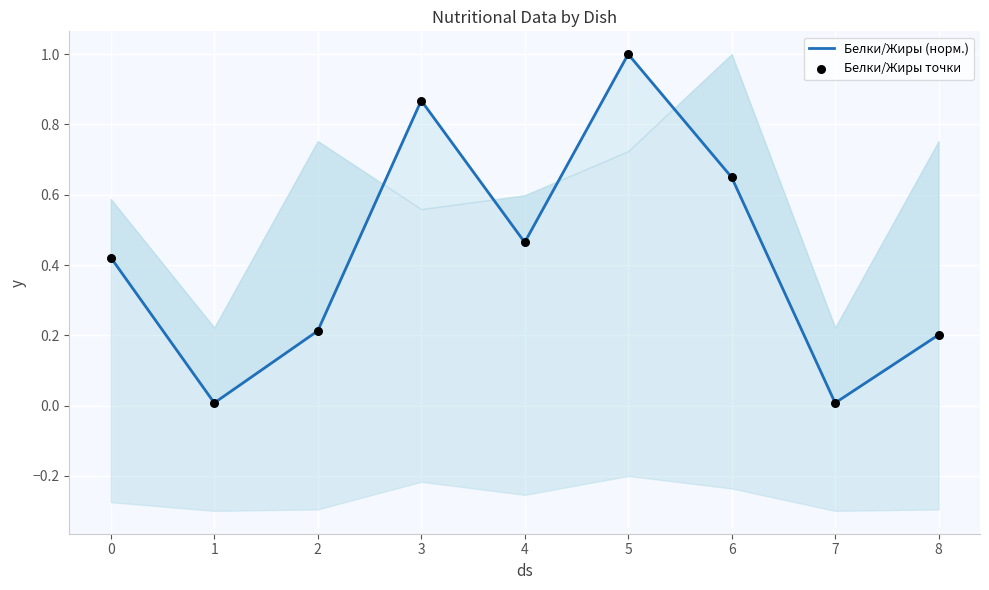

Which series has the largest Y range (max minus min)?

Белки/Жиры (норм.)